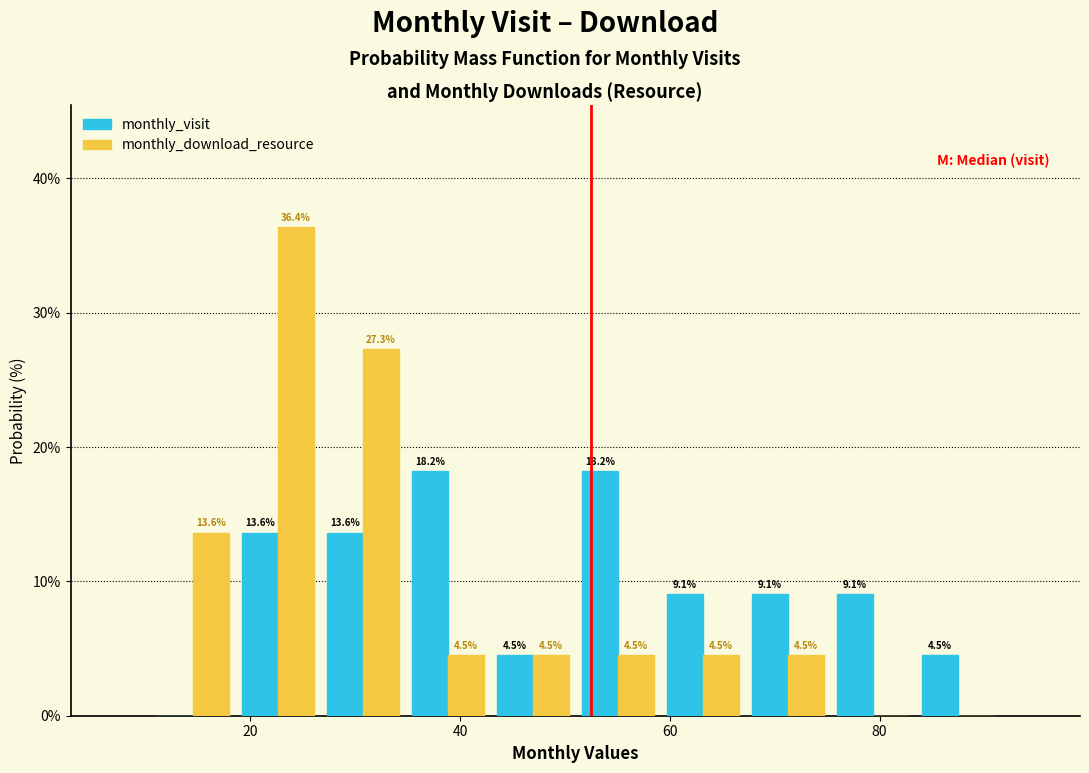

In the monthly_download_resource series, which range on the x-axis has the tallest bar?

18 to 26